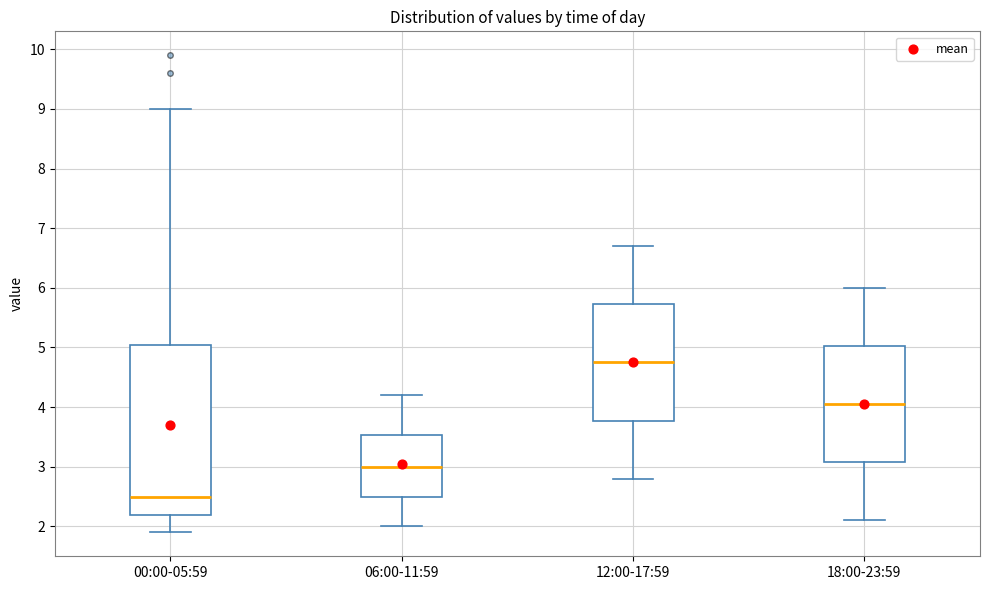

Reading left to right, read every box against the y-axis: the position of its median line, the range the box covers, and the ends of its whiskers. The values are not printed on the chart, so give them approximately, as read against the axis.

00:00-05:59: median 2.5, box 2.2 to 5.1, whiskers 1.9 to 9.0
06:00-11:59: median 3.0, box 2.5 to 3.5, whiskers 2.0 to 4.2
12:00-17:59: median 4.8, box 3.8 to 5.7, whiskers 2.8 to 6.7
18:00-23:59: median 4.1, box 3.1 to 5.0, whiskers 2.1 to 6.0